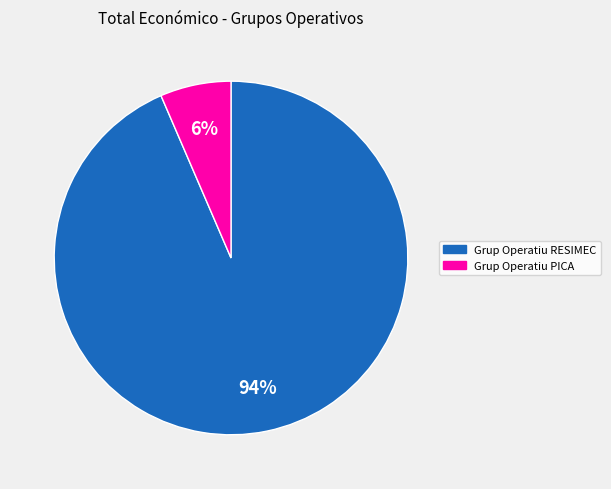

Is the sum of Grup Operatiu RESIMEC and Grup Operatiu PICA greater than half?

Yes